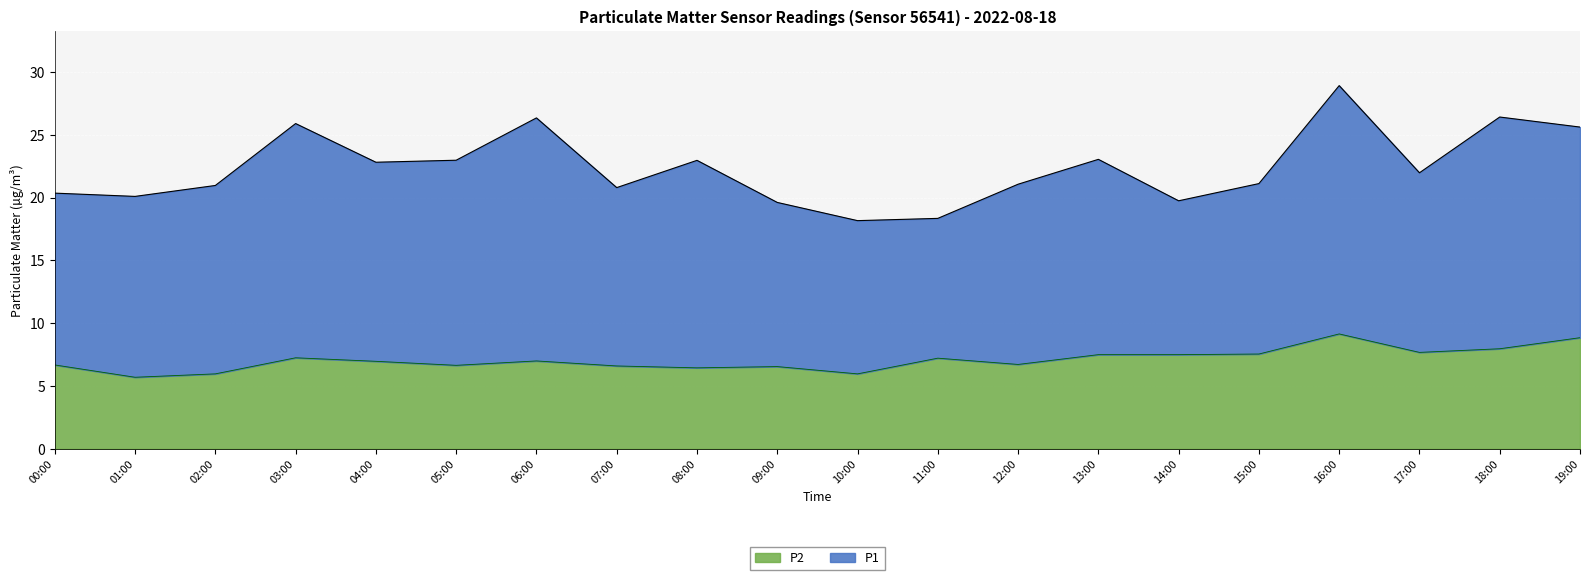

Where is the data nearest to the value 7?

06:00